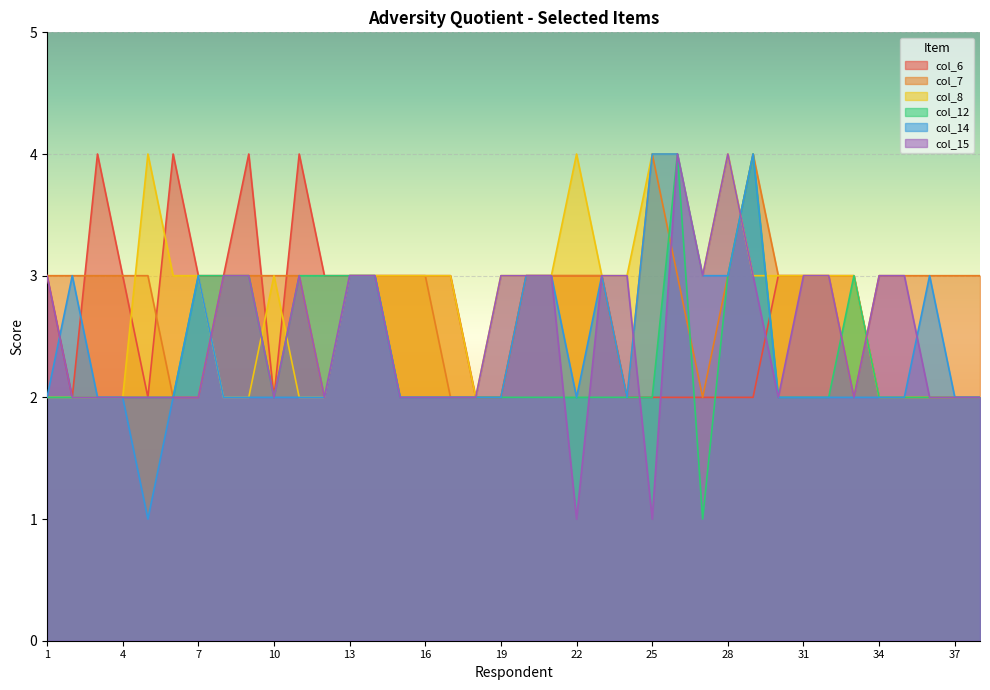

What are all the series names shown in the legend?

col_6, col_7, col_8, col_12, col_14, col_15